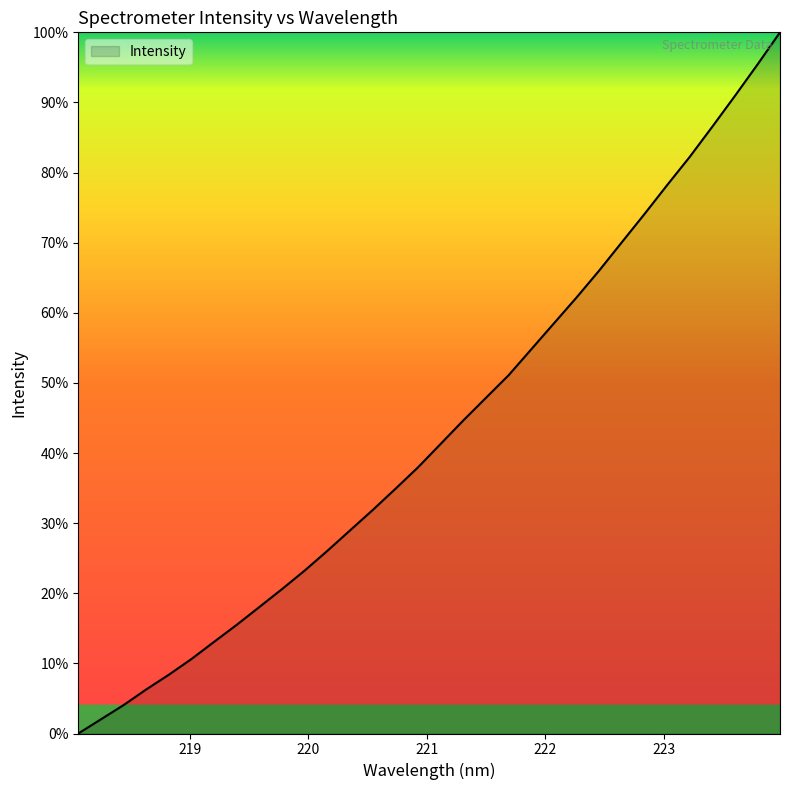

At which label does the data first exceed 1989?

221.1174